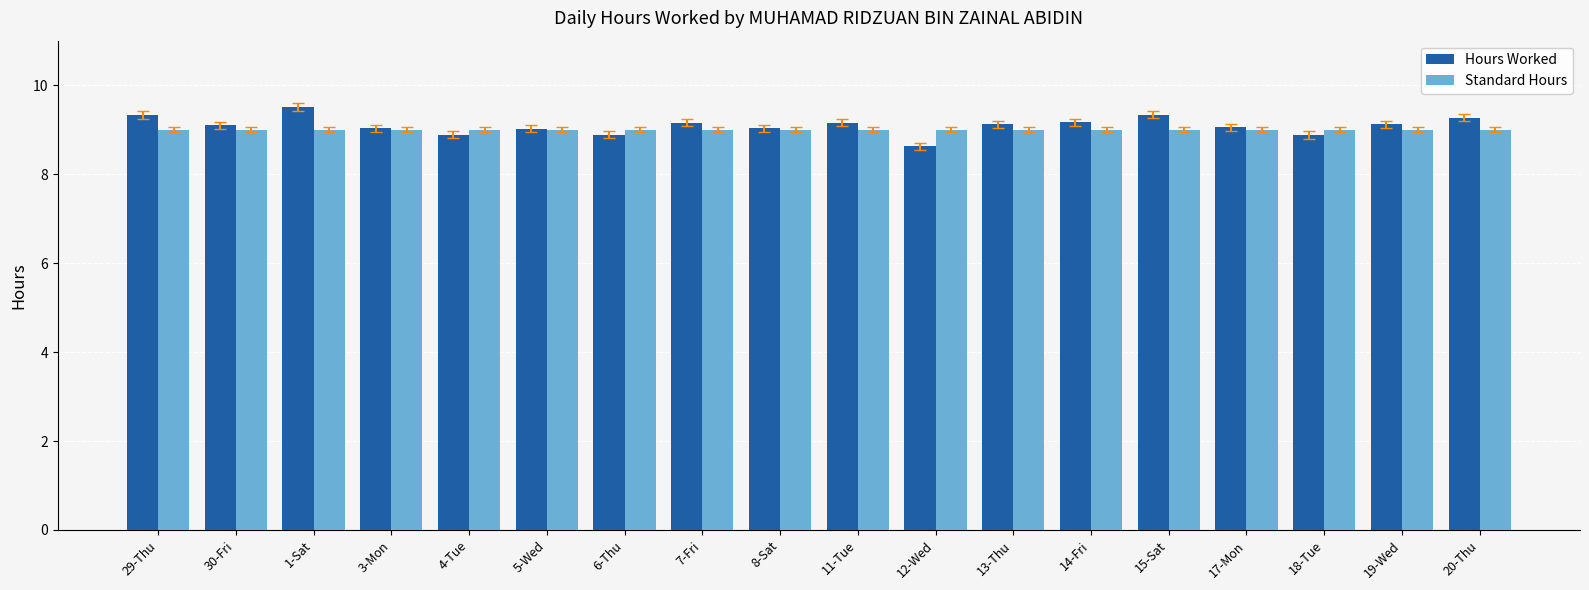

What is the value of the Hours Worked bar at the 9th from the left?

9.0